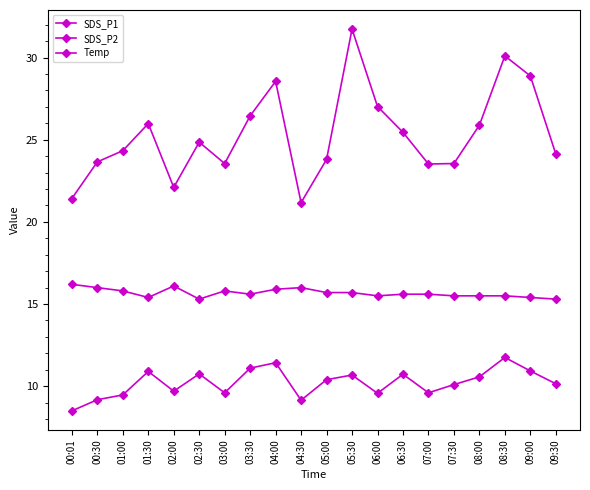

How many data points does each series have?

20